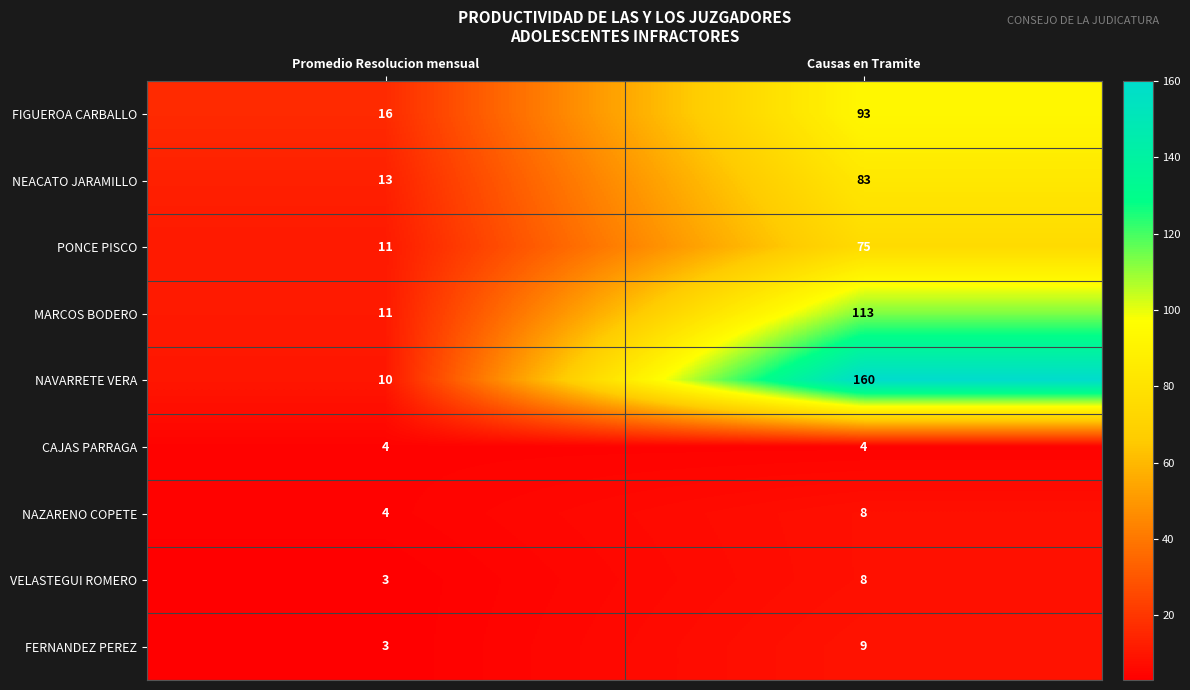

At which category does the chart reach its peak across all series?

Causas en Tramite